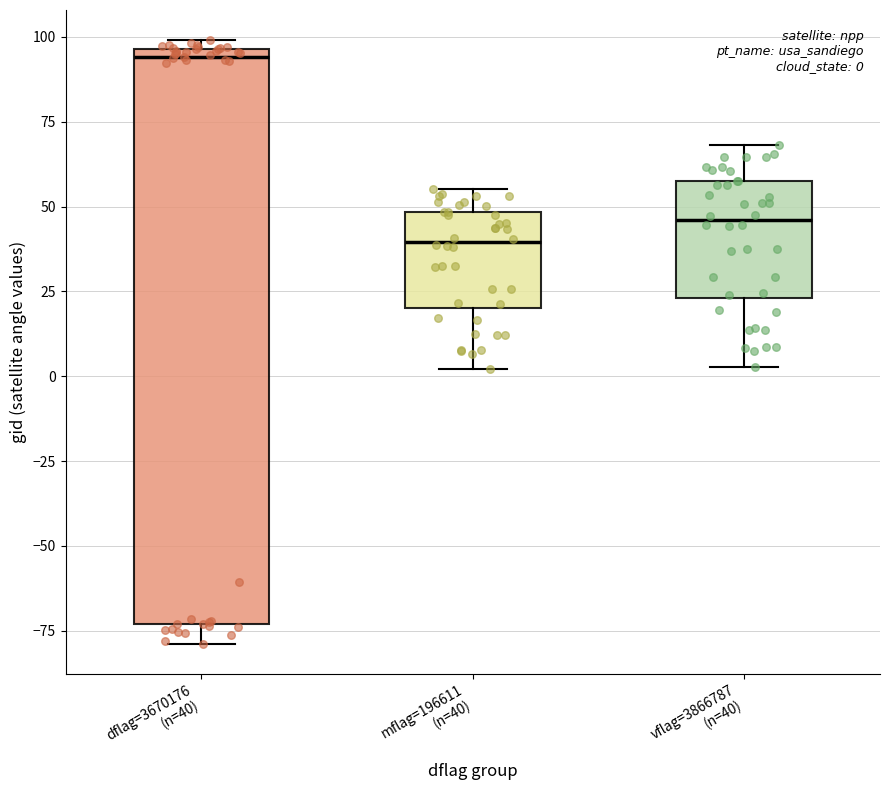

Which box has the highest median line?

dflag=3670176 (n=40)